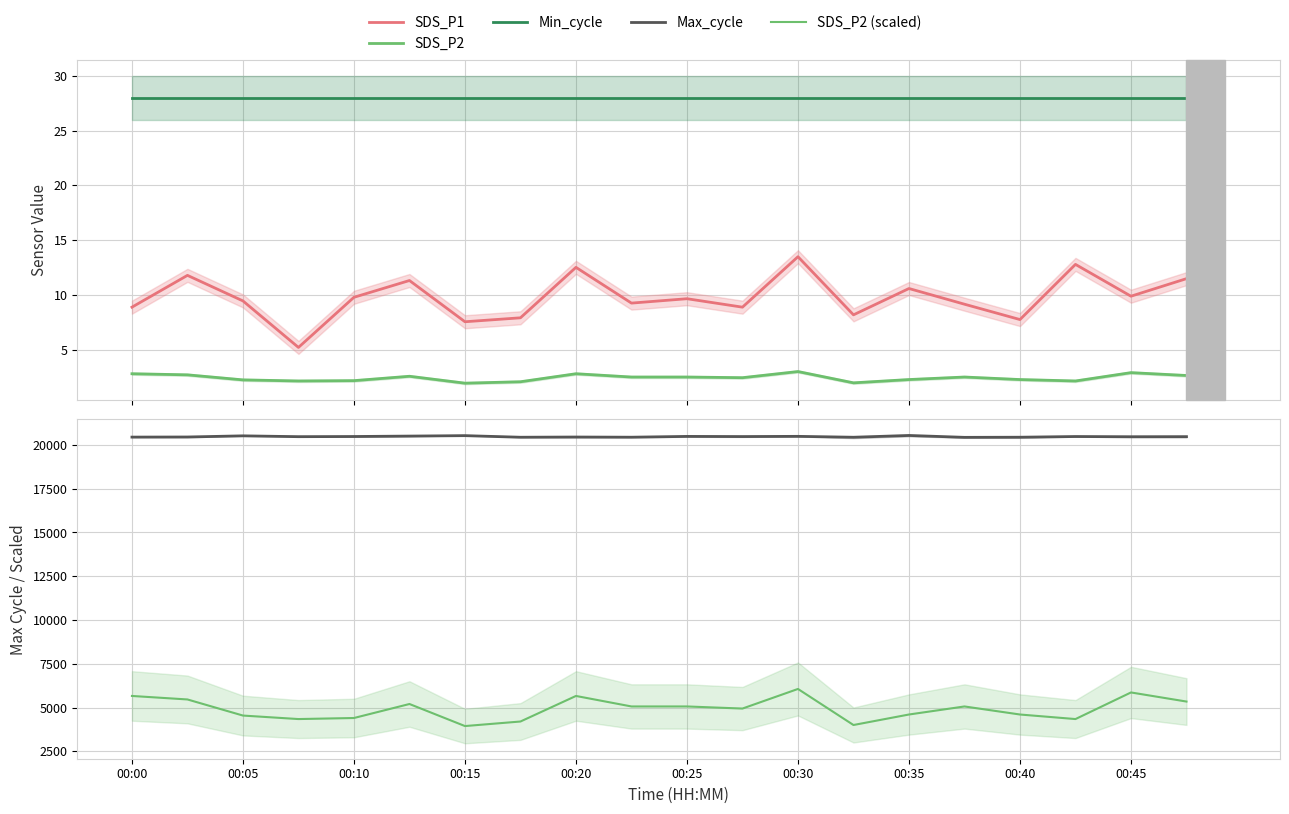

Which series has the largest total across all categories?

Max_cycle